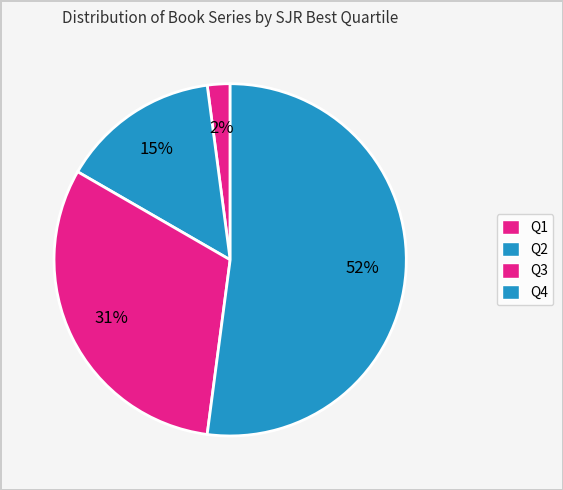

How many segments does this pie chart have?

4